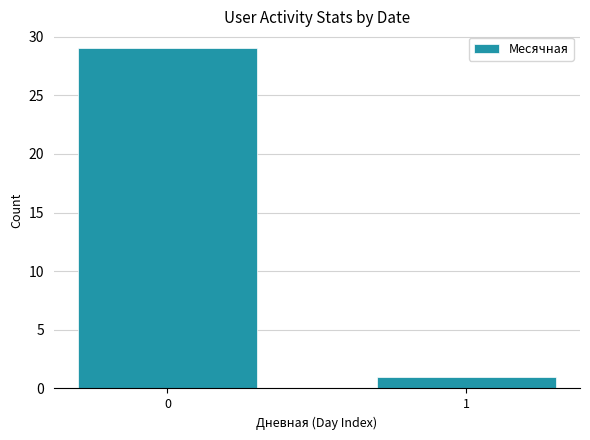

What is the difference between the values at 0 and 1?

28